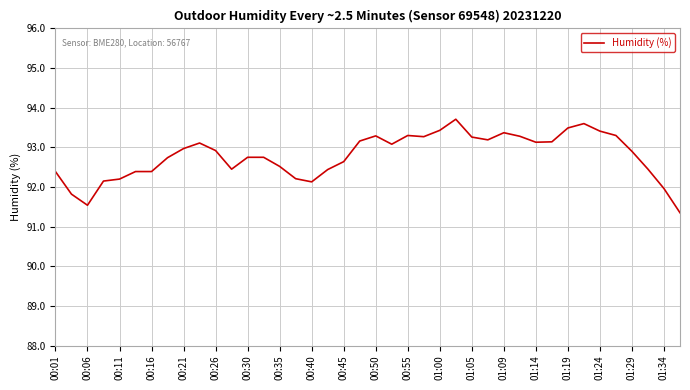

What is the greatest value displayed?

93.7